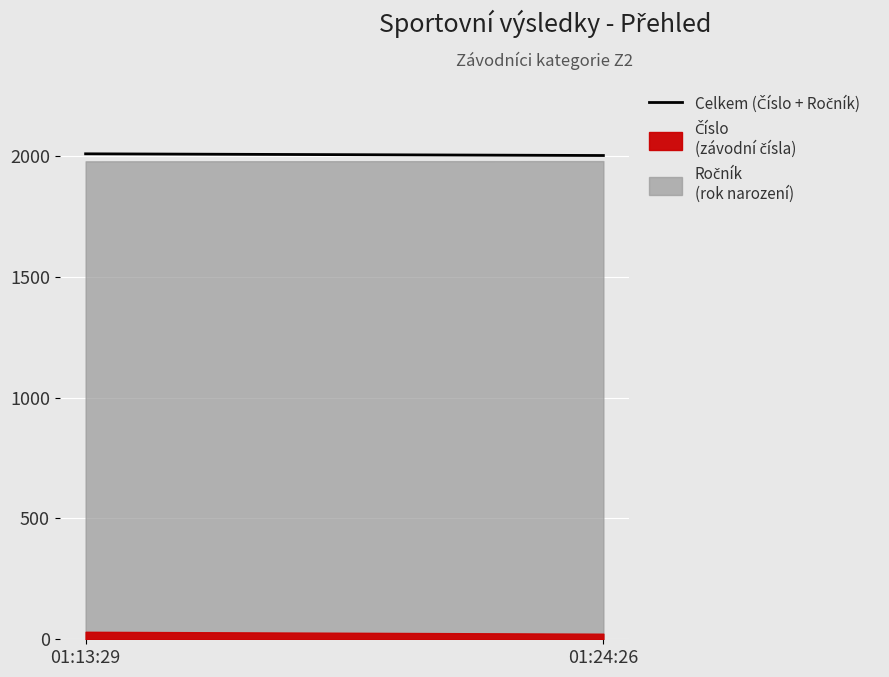

Rank the categories by value from lowest to highest.

01:24:26, 01:13:29